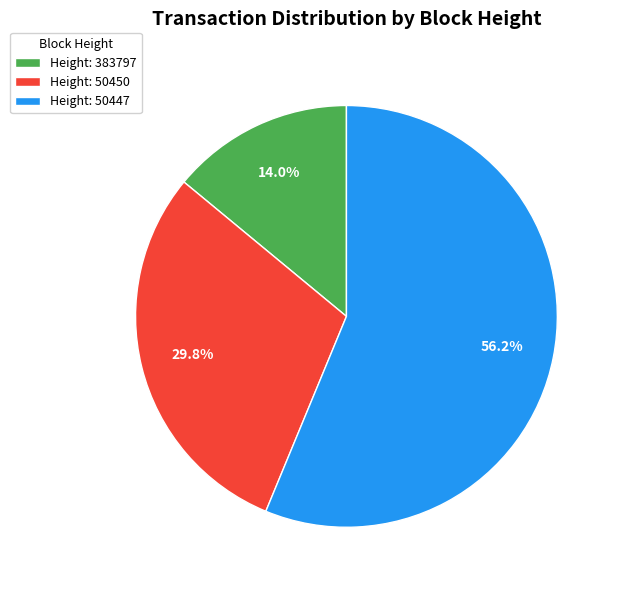

How many segments does this pie chart have?

3